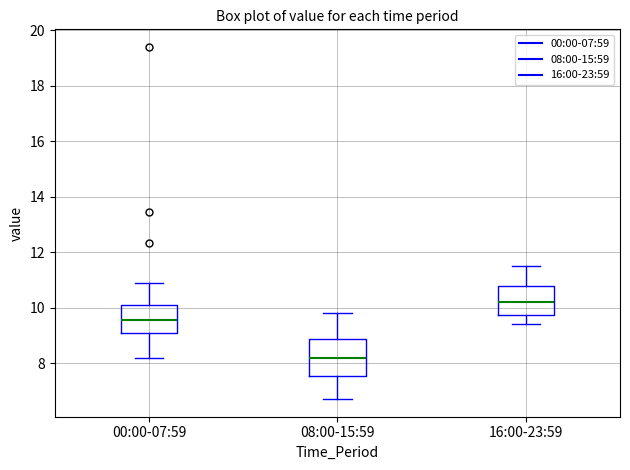

Which box's median line is the highest?

16:00-23:59